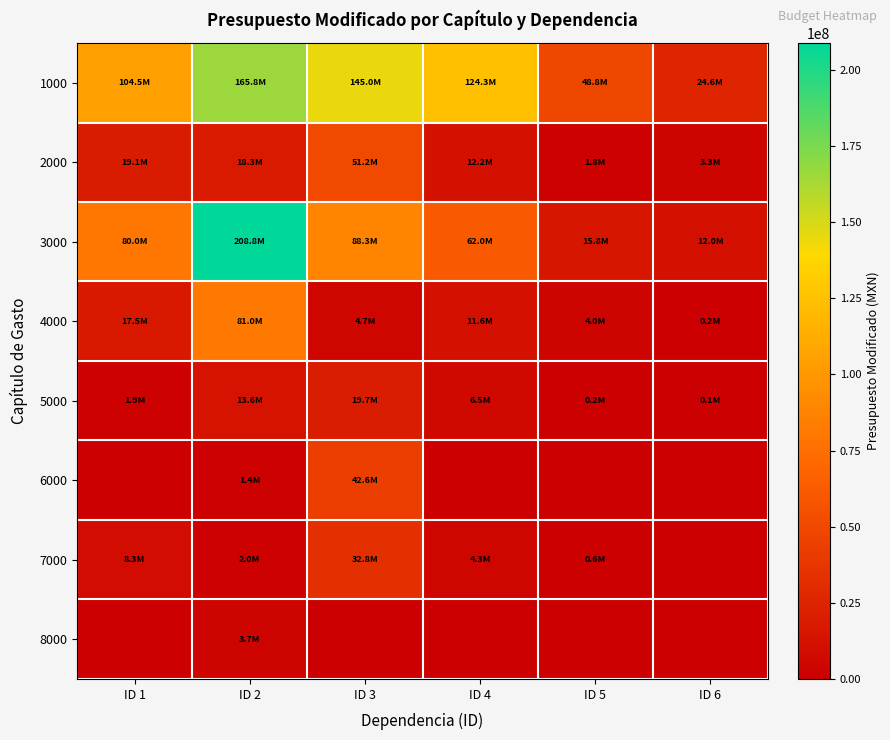

What is the total value across all series at ID 2?

494708298.9